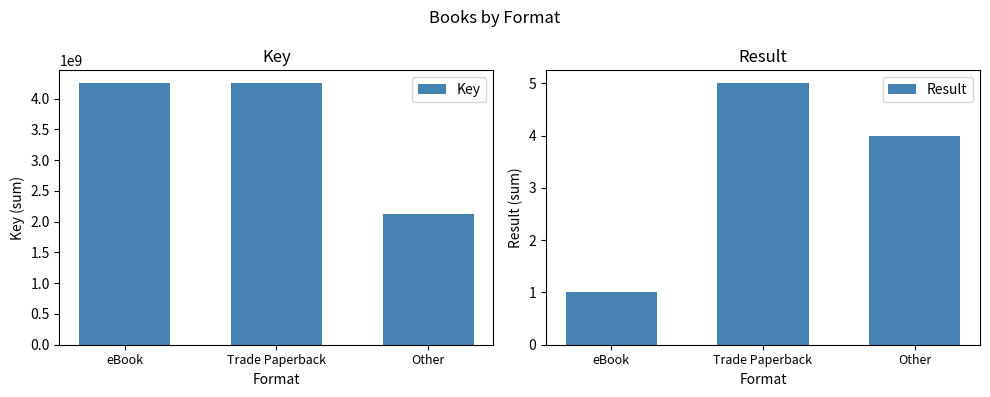

Where does the Result series first go above 4?

Trade Paperback